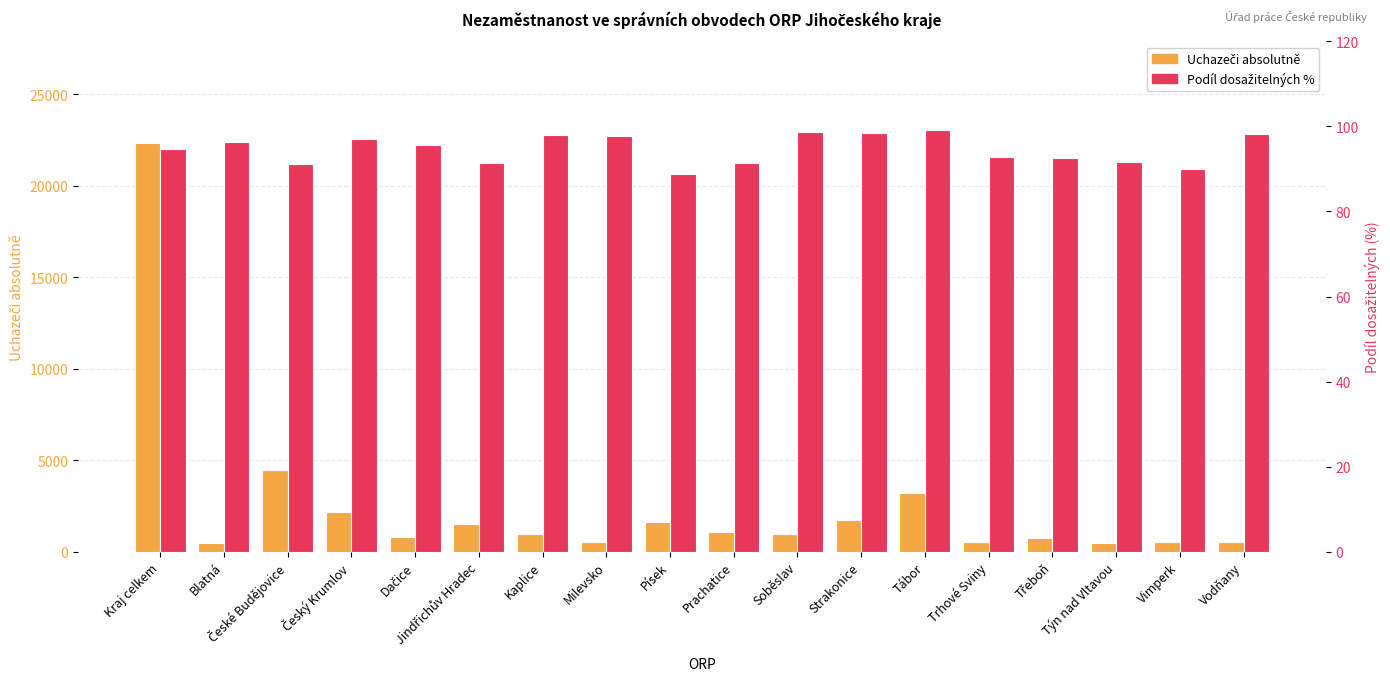

At which label is Podíl dosažitelných % closest to 94?

Kraj celkem